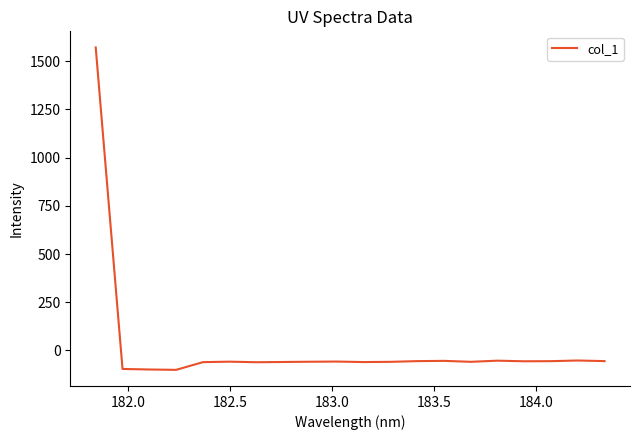

What is the average value?

18.3